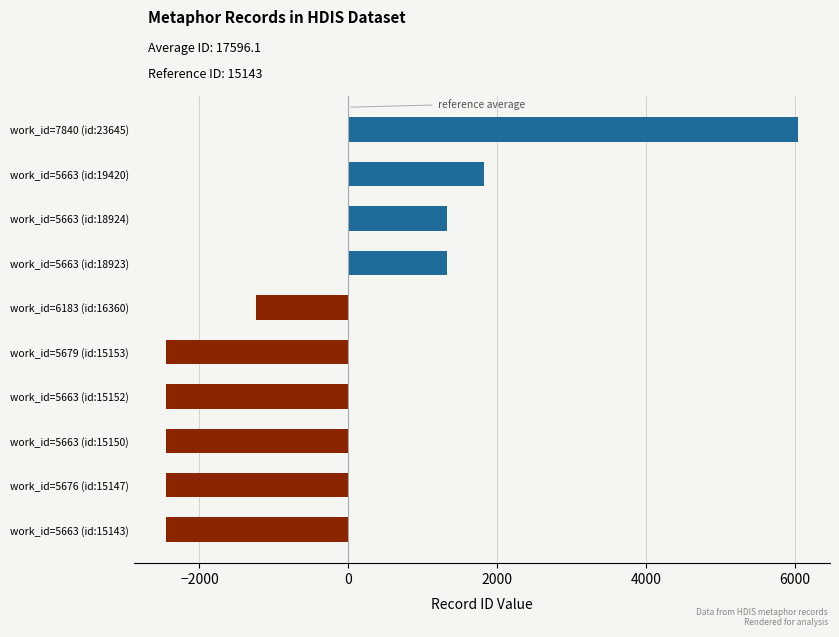

Rank the categories by value from highest to lowest.

work_id=7840 (id:23645), work_id=5663 (id:19420), work_id=5663 (id:18924), work_id=5663 (id:18923), work_id=6183 (id:16360), work_id=5679 (id:15153), work_id=5663 (id:15152), work_id=5663 (id:15150), work_id=5676 (id:15147), work_id=5663 (id:15143)